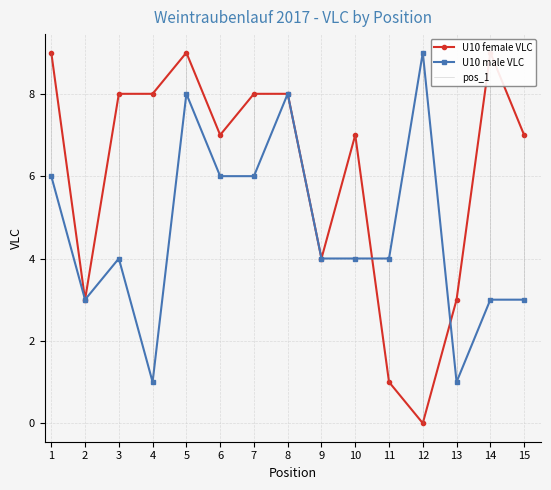

What is the value of the U10 male VLC point at the 8th from the left?

8